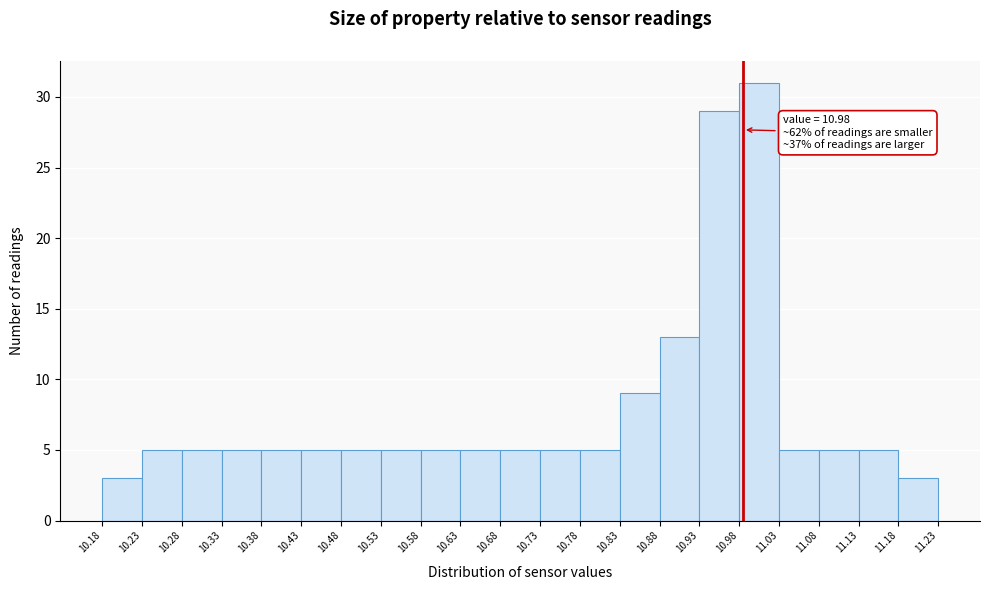

Which range on the x-axis has the tallest bar?

10.98 to 11.03